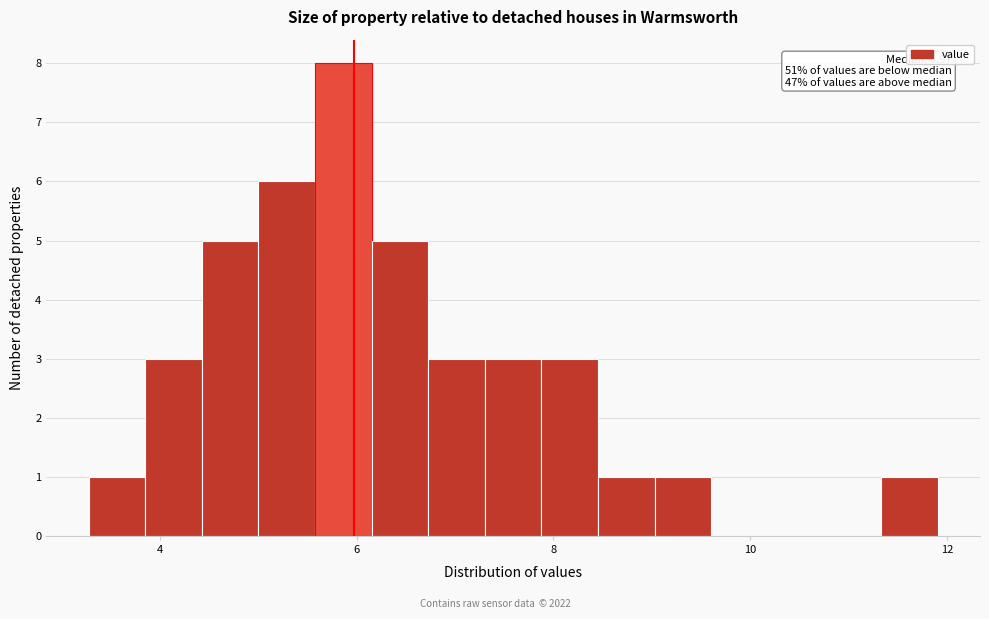

Read against the x-axis, roughly where is the centre of the tallest bar?

5.8